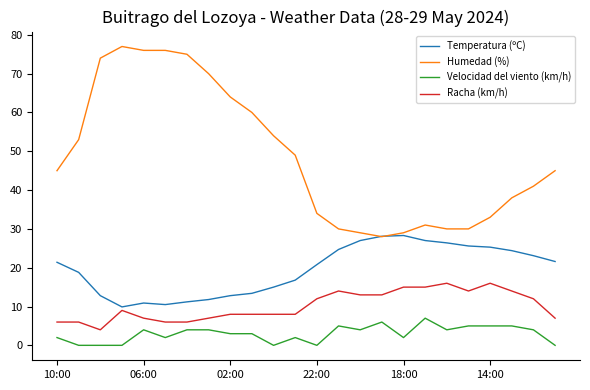

What is the lowest value of the Humedad (%) series?

28.0